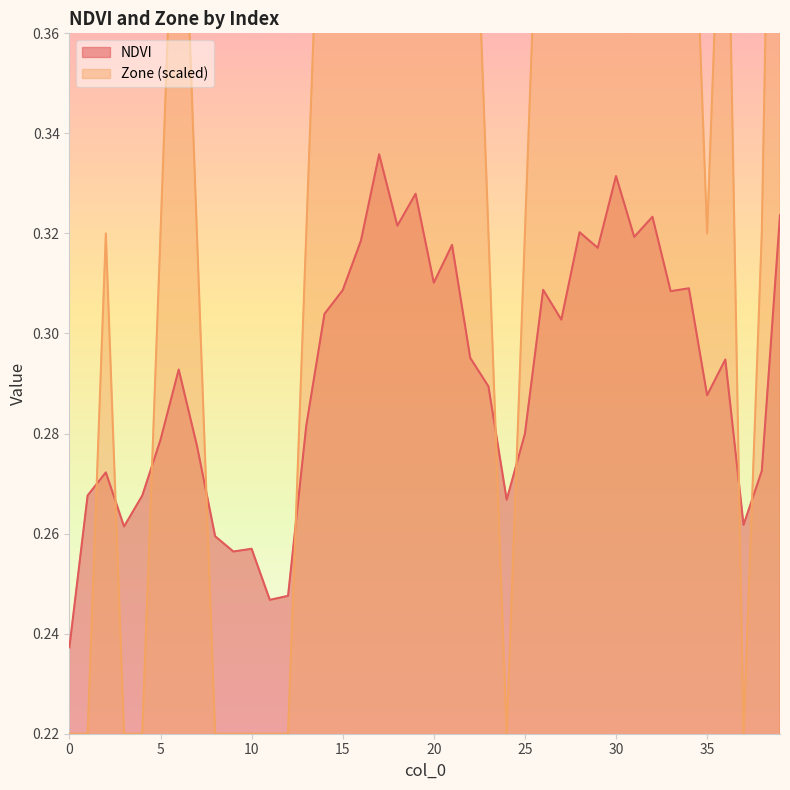

Reading right to left, list all the values displayed in this chart.

NDVI: 39=0.3	38=0.3	37=0.3	36=0.3	35=0.3	34=0.3	33=0.3	32=0.3	31=0.3	30=0.3	29=0.3	28=0.3	27=0.3	26=0.3	25=0.3	24=0.3	23=0.3	22=0.3	21=0.3	20=0.3	19=0.3	18=0.3	17=0.3	16=0.3	15=0.3	14=0.3	13=0.3	12=0.2	11=0.2	10=0.3	9=0.3	8=0.3	7=0.3	6=0.3	5=0.3	4=0.3	3=0.3	2=0.3	1=0.3	0=0.2
Zone: 39=0.5	38=0.3	37=0.2	36=0.4	35=0.3	34=0.4	33=0.4	32=0.5	31=0.5	30=0.5	29=0.5	28=0.5	27=0.4	26=0.4	25=0.3	24=0.2	23=0.3	22=0.4	21=0.5	20=0.4	19=0.5	18=0.5	17=0.5	16=0.5	15=0.4	14=0.4	13=0.3	12=0.2	11=0.2	10=0.2	9=0.2	8=0.2	7=0.3	6=0.4	5=0.3	4=0.2	3=0.2	2=0.3	1=0.2	0=0.2